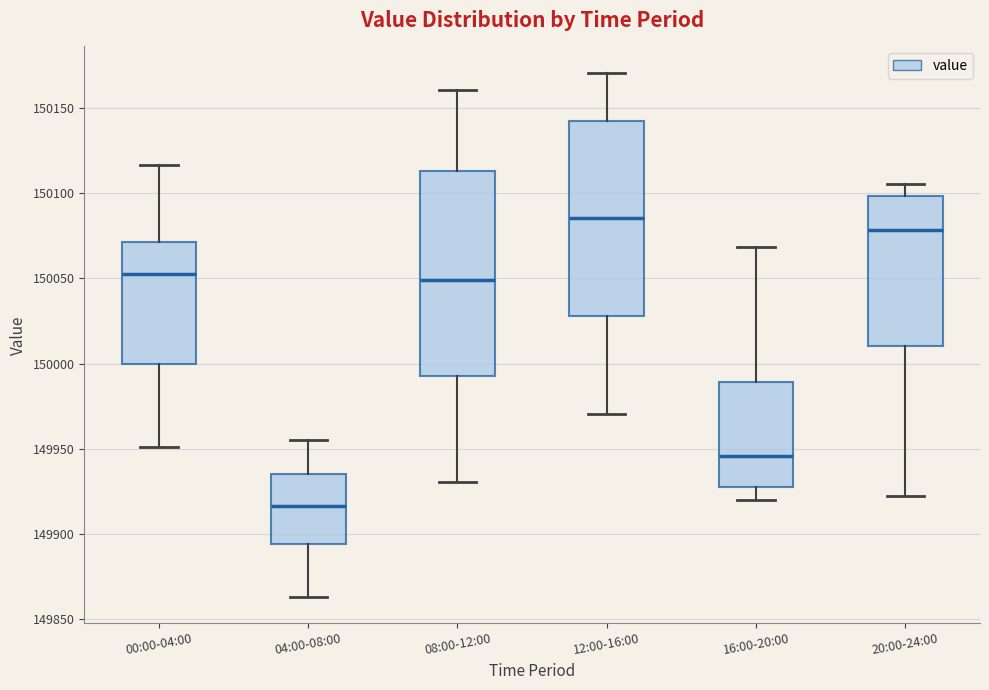

Where does the median line of the box for 16:00-20:00 sit on the y-axis? The values are not printed on the chart, so give them approximately, as read against the axis.

149945